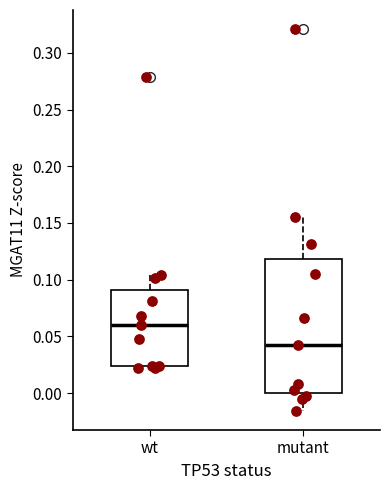

Which box has the highest median line?

wt